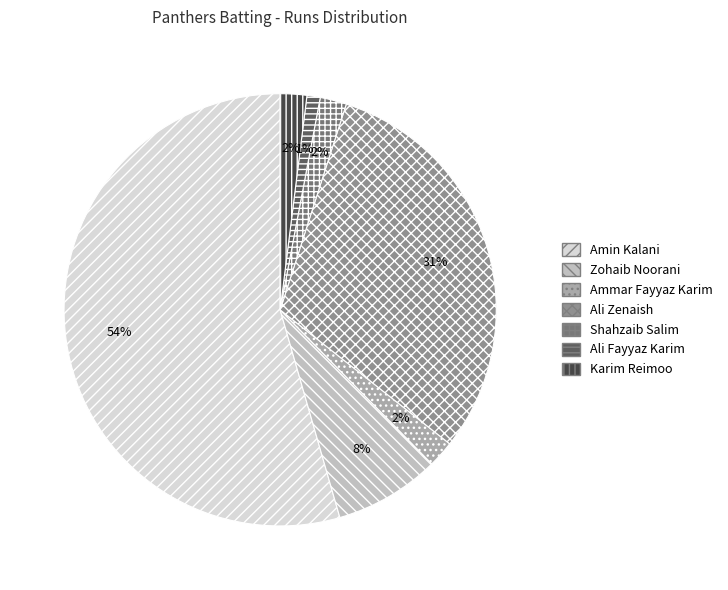

To the nearest percent, what is the average slice percentage?

14%